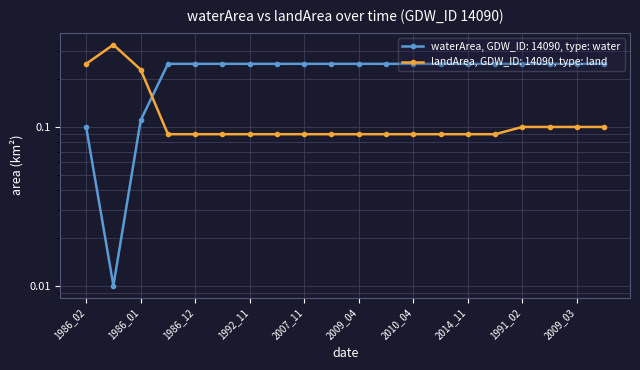

Reading left to right, what are all the values shown in this chart?

waterArea: 1986_02=0.1	1998_10=0.0	1986_01=0.1	1986_03=0.2	1986_12=0.2	1988_03=0.2	1992_11=0.2	2007_01=0.2	2007_11=0.2	2008_11=0.2	2009_04=0.2	2010_01=0.2	2010_04=0.2	2013_12=0.2	2014_11=0.2	2016_11=0.2	1991_02=0.2	2007_12=0.2	2009_03=0.2	2010_12=0.2
landArea: 1986_02=0.2	1998_10=0.3	1986_01=0.2	1986_03=0.1	1986_12=0.1	1988_03=0.1	1992_11=0.1	2007_01=0.1	2007_11=0.1	2008_11=0.1	2009_04=0.1	2010_01=0.1	2010_04=0.1	2013_12=0.1	2014_11=0.1	2016_11=0.1	1991_02=0.1	2007_12=0.1	2009_03=0.1	2010_12=0.1